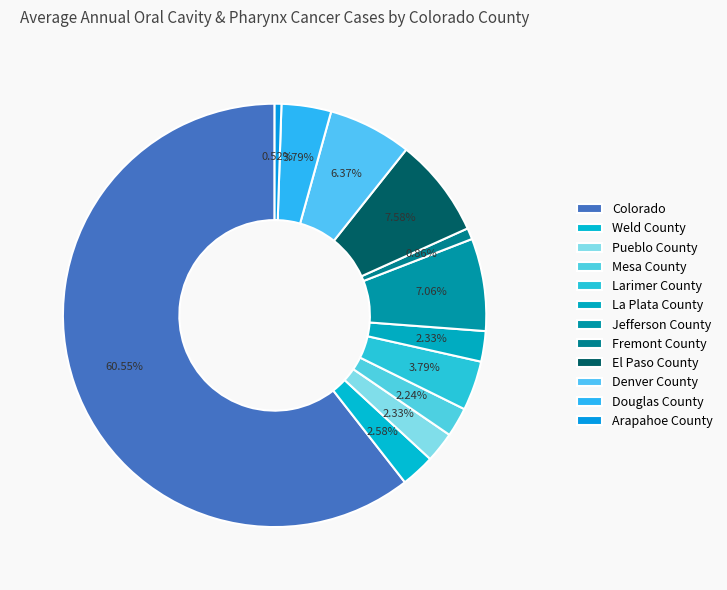

What is the largest slice in the pie chart?

Colorado